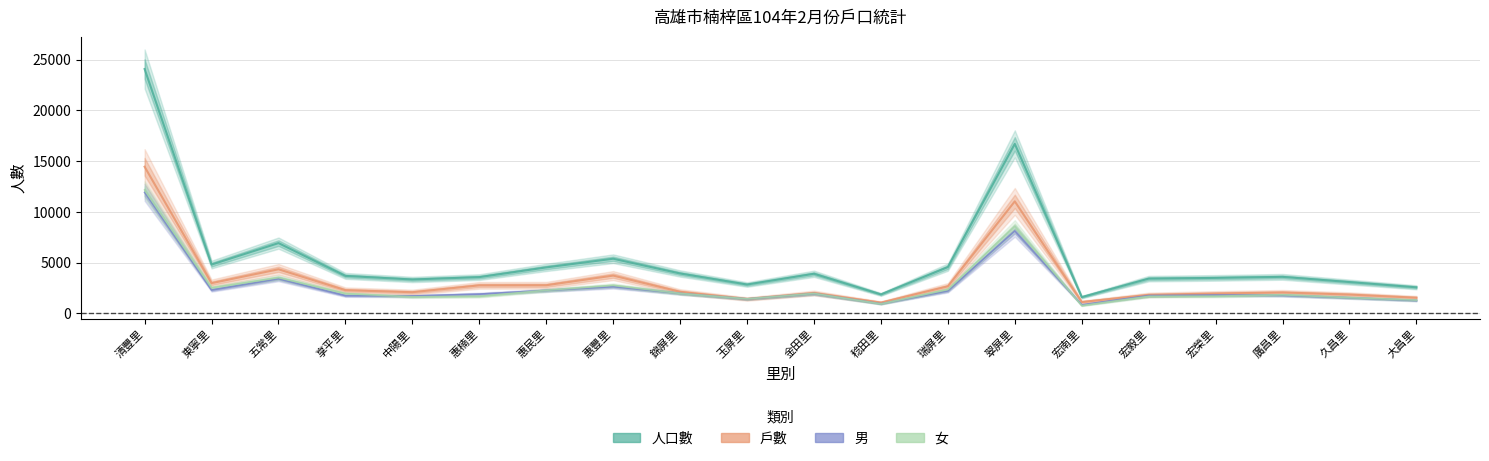

At how many categories does at least one series exceed 15786?

2